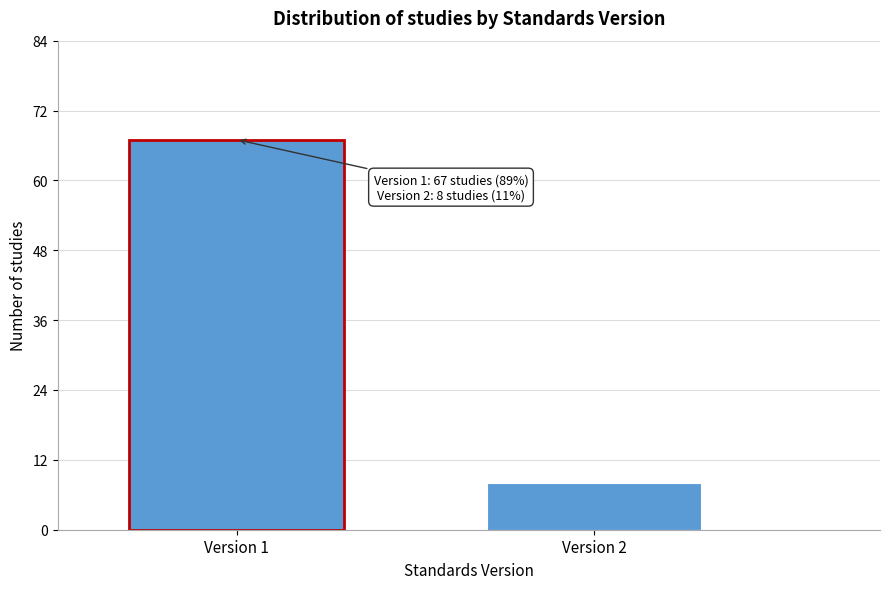

Reading left to right, what are all the values shown in this chart?

Version 1=67	Version 2=8